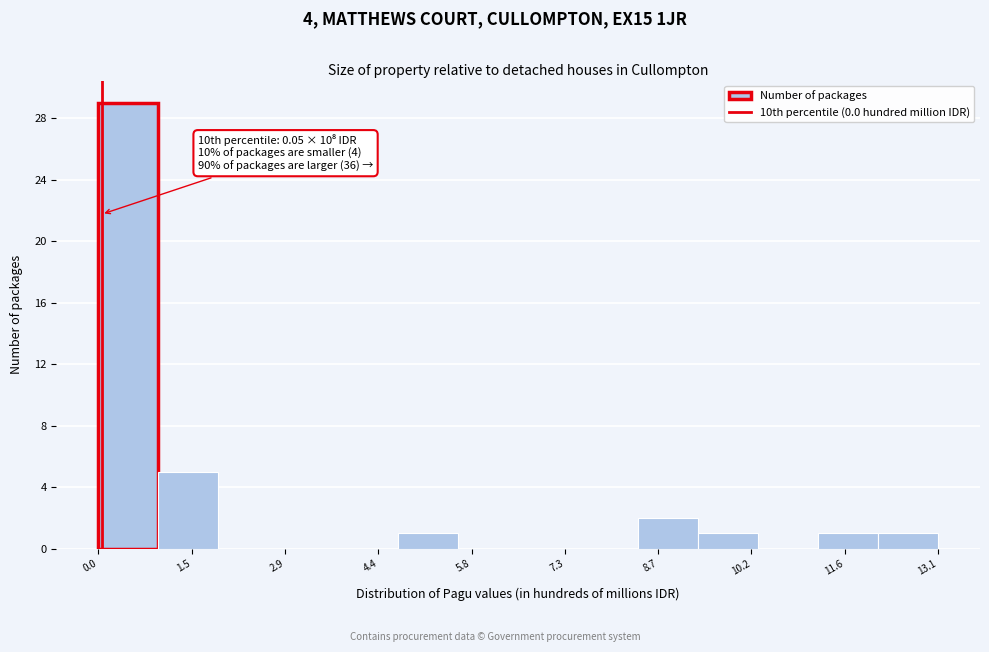

Over which range of the x-axis is the bar tallest?

0.0 to 1.0